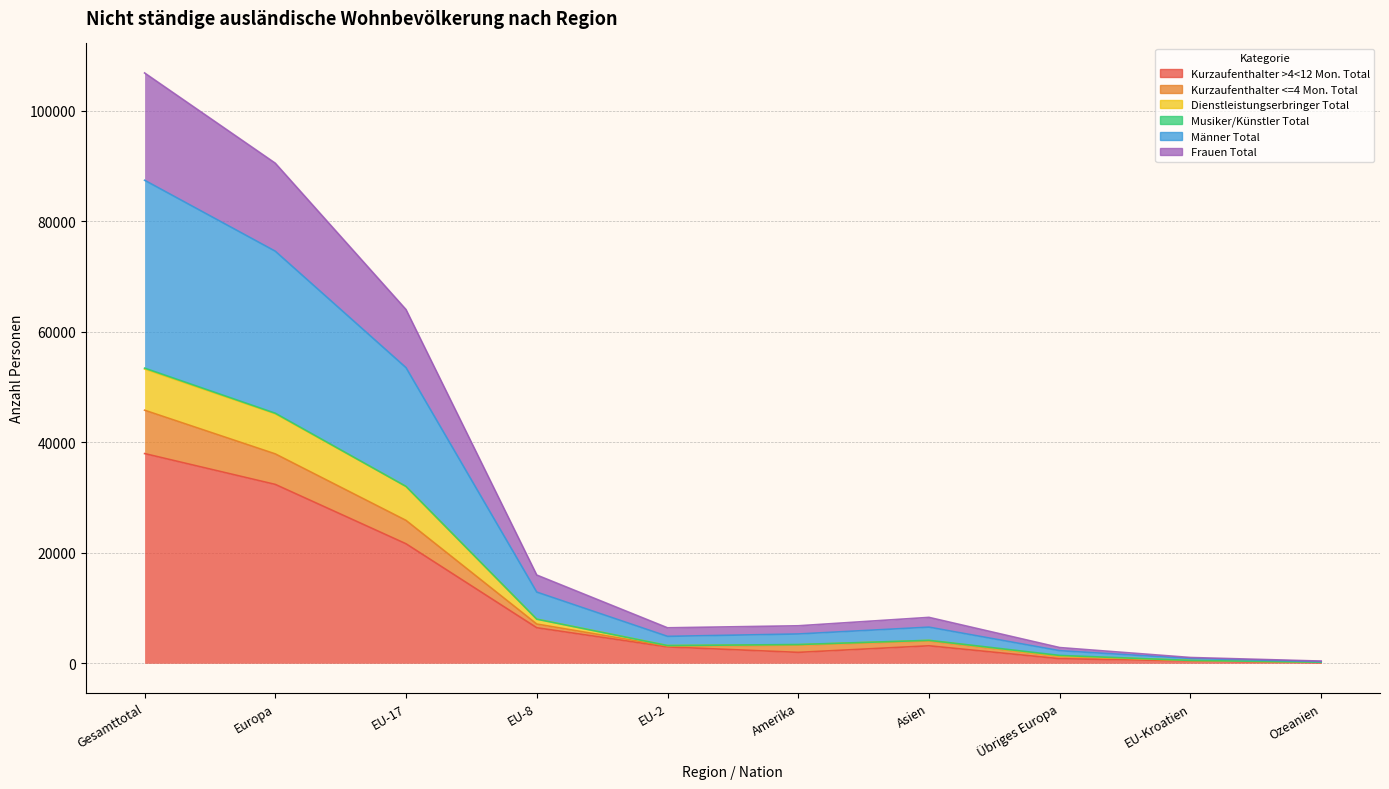

Is the value of Dienstleistungserbringer Total at EU-8 greater than the value of Frauen Total at EU-Kroatien?

Yes